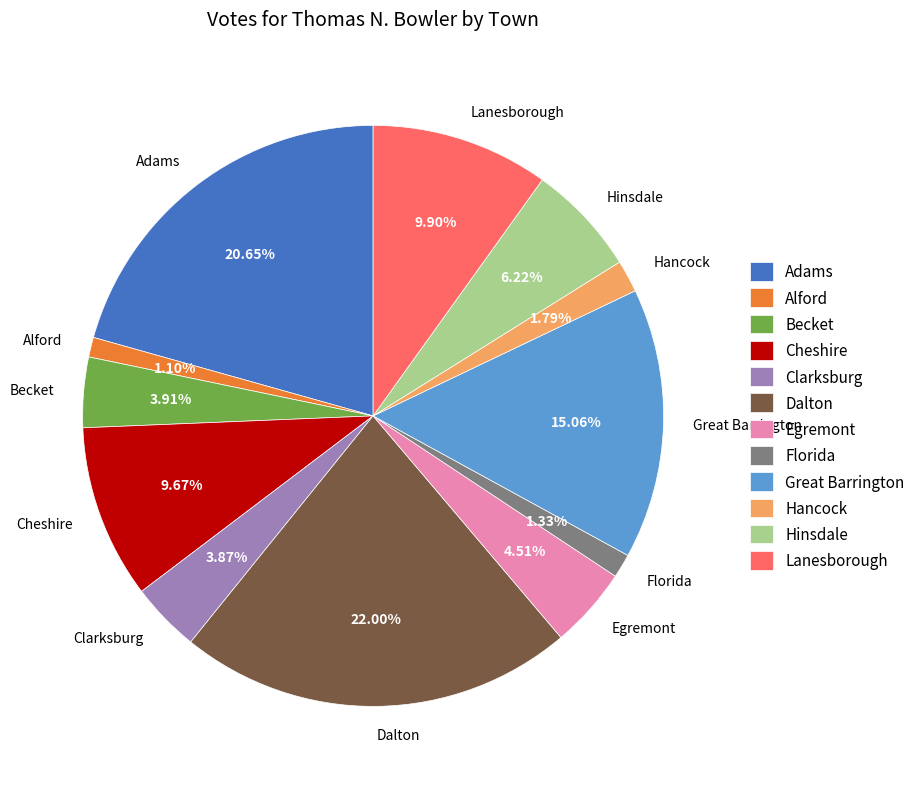

To the nearest percent, what is the combined percentage of Adams and Alford?

22%